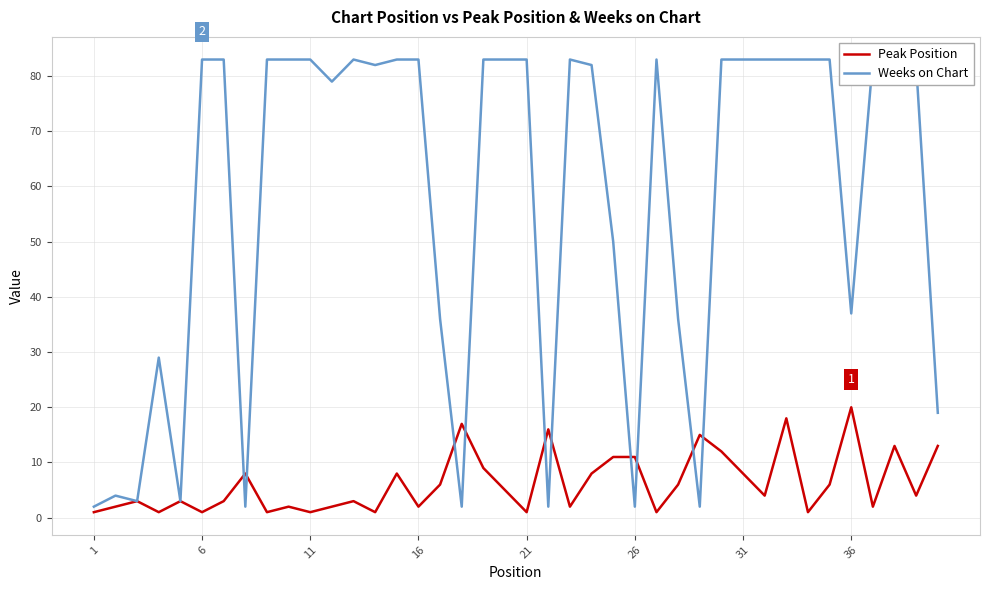

List the series in order of their overall mean, highest first.

Weeks on Chart, Peak Position